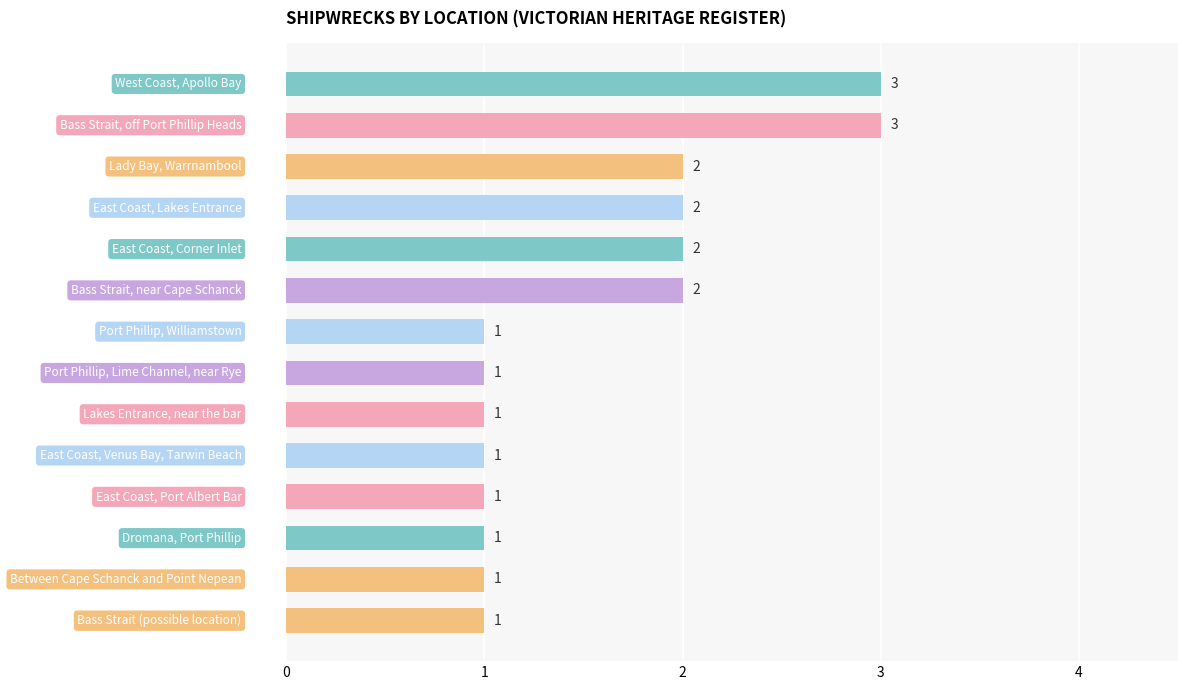

Reading bottom to top, extract all data points from this chart.

1	1	1	1	1	1	1	1	2	2	2	2	3	3